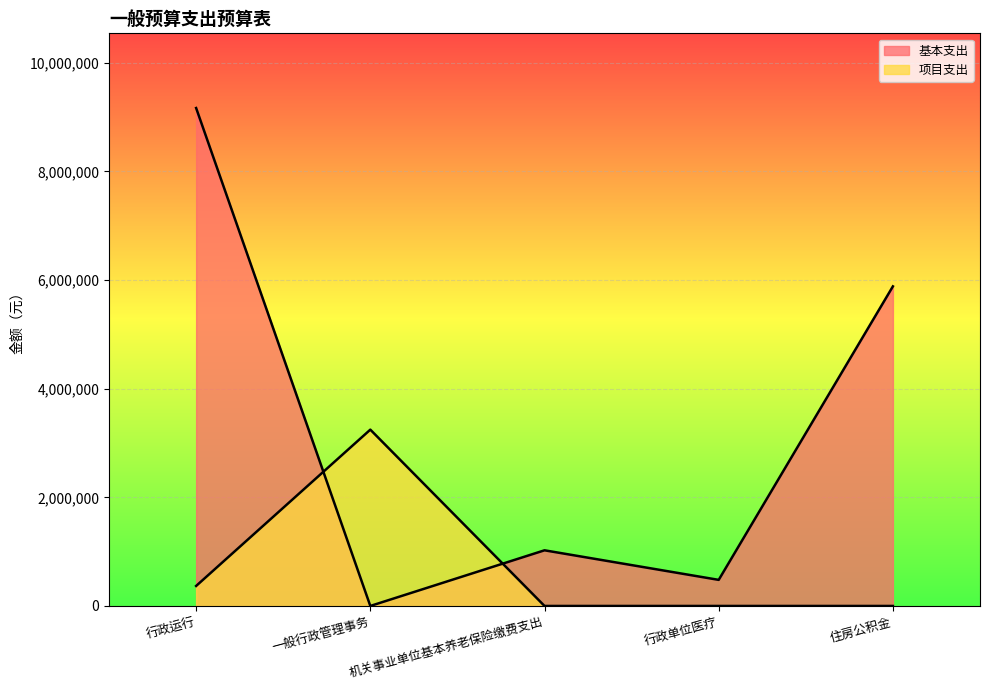

At how many categories does at least one series exceed 1168517?

3